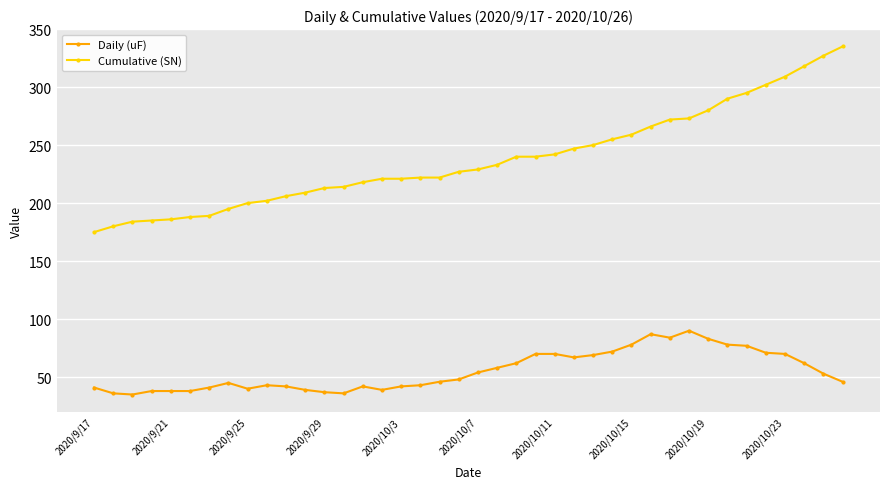

What is the value of the Cumulative (SN) point at the 30th from the left?

266